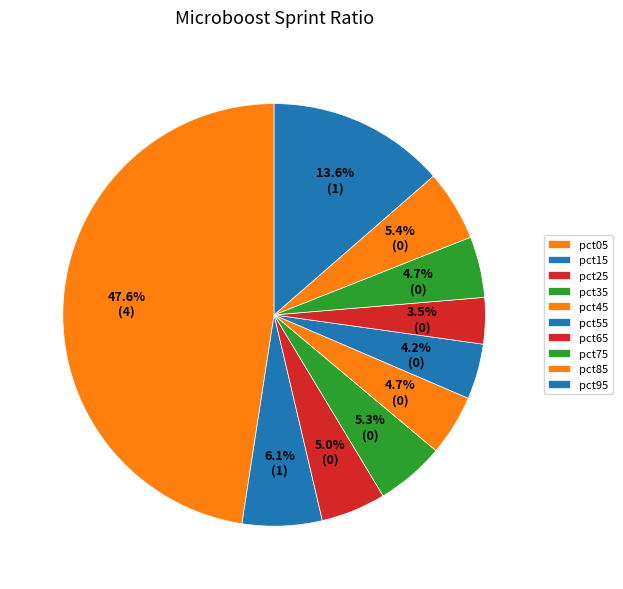

To the nearest percent, what percentage of the pie is pct65?

4%